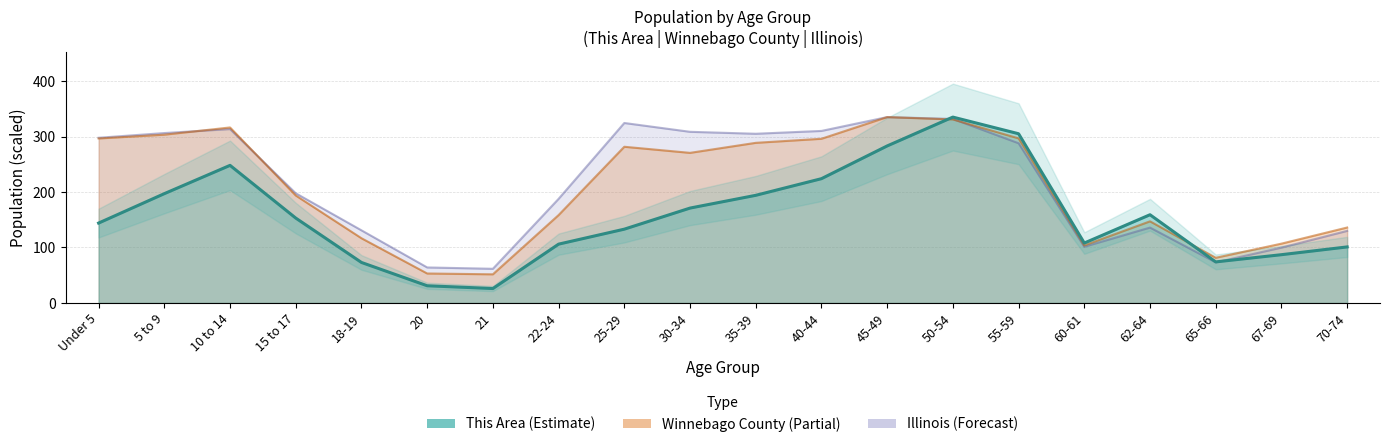

At which category is the sum across all series the highest?

50-54